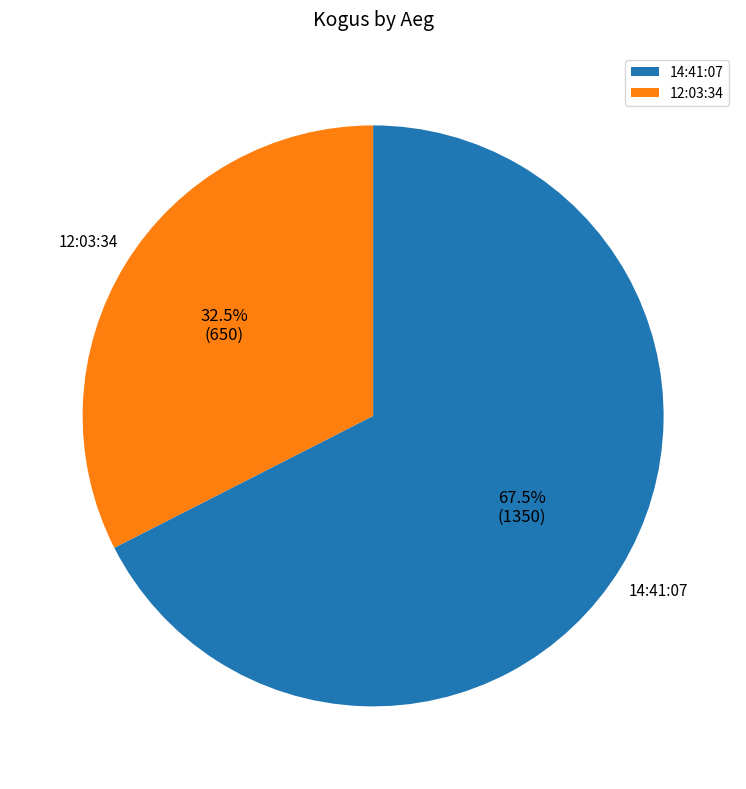

How many segments does this pie chart have?

2